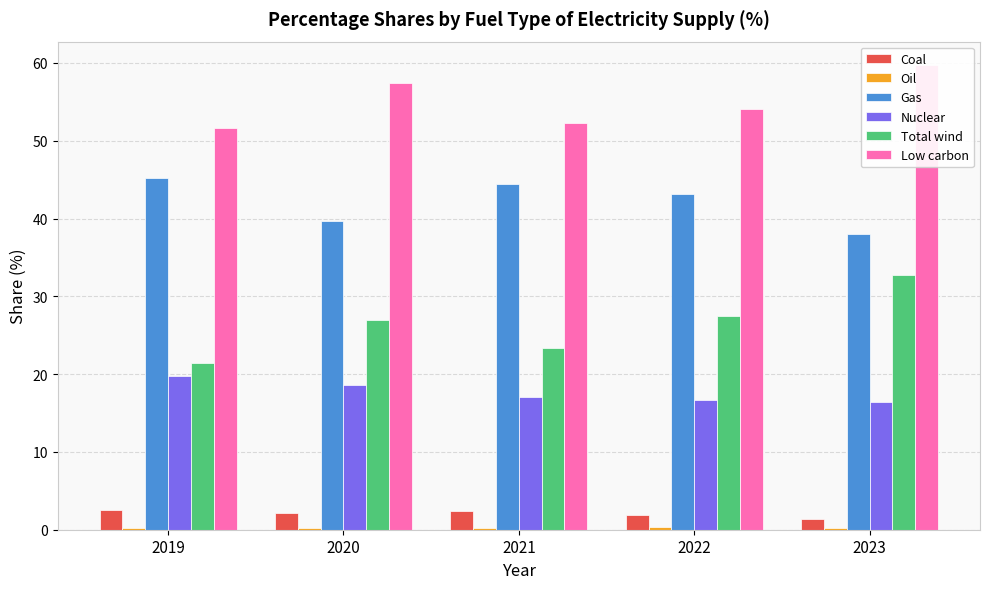

What is the value of the Oil bar at the 1st from the left?

0.2